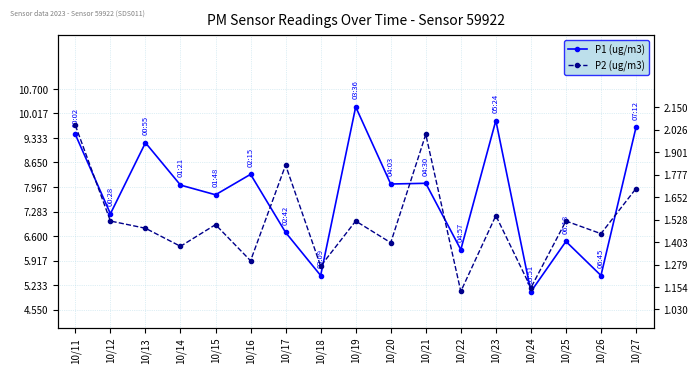

Which has a higher value, 10/14 or 10/11?

10/11